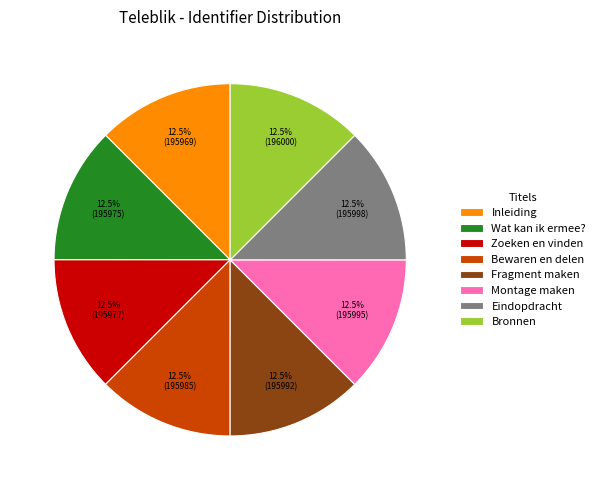

The Montage maken slice represents 7% of the pie. True or false?

False